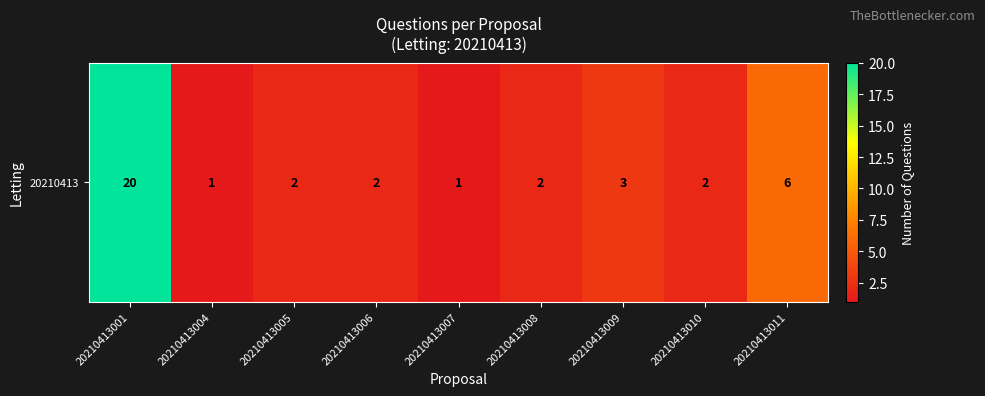

How many data points are less than 2?

2